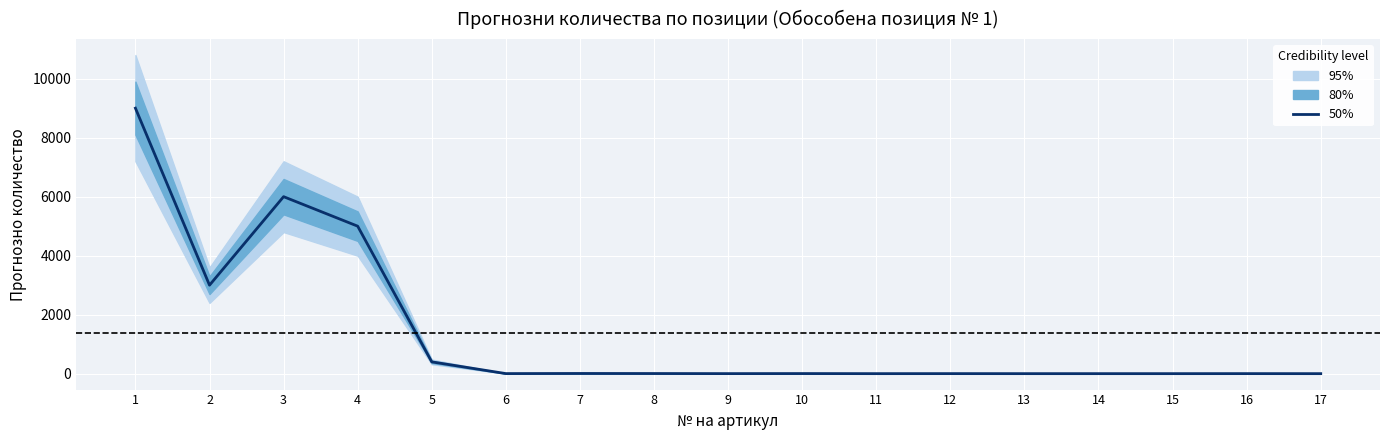

How many points are higher than both their immediate neighbors (excluding endpoints)?

5